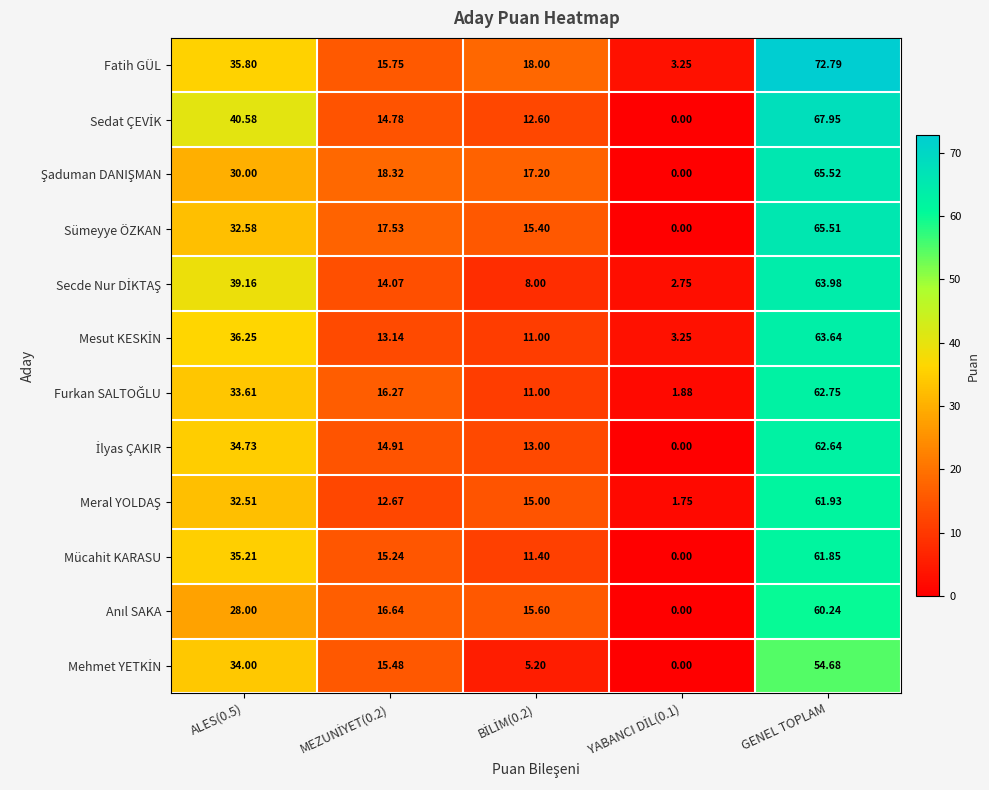

At which category does the chart reach its peak across all series?

GENEL TOPLAM